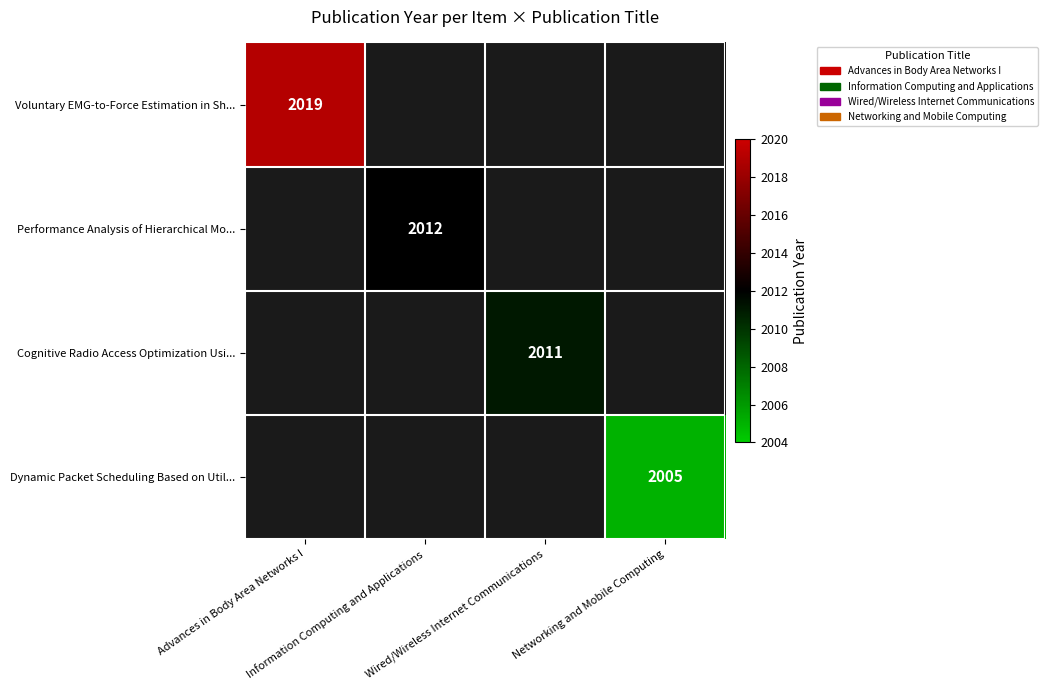

At how many categories does at least one series exceed 2018?

1